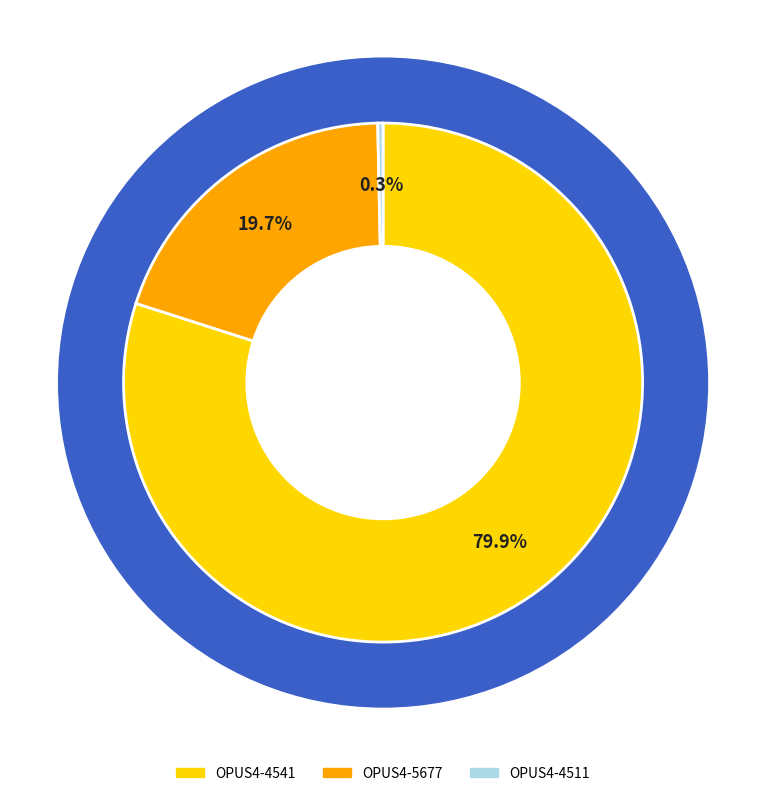

How many segments does this pie chart have?

3